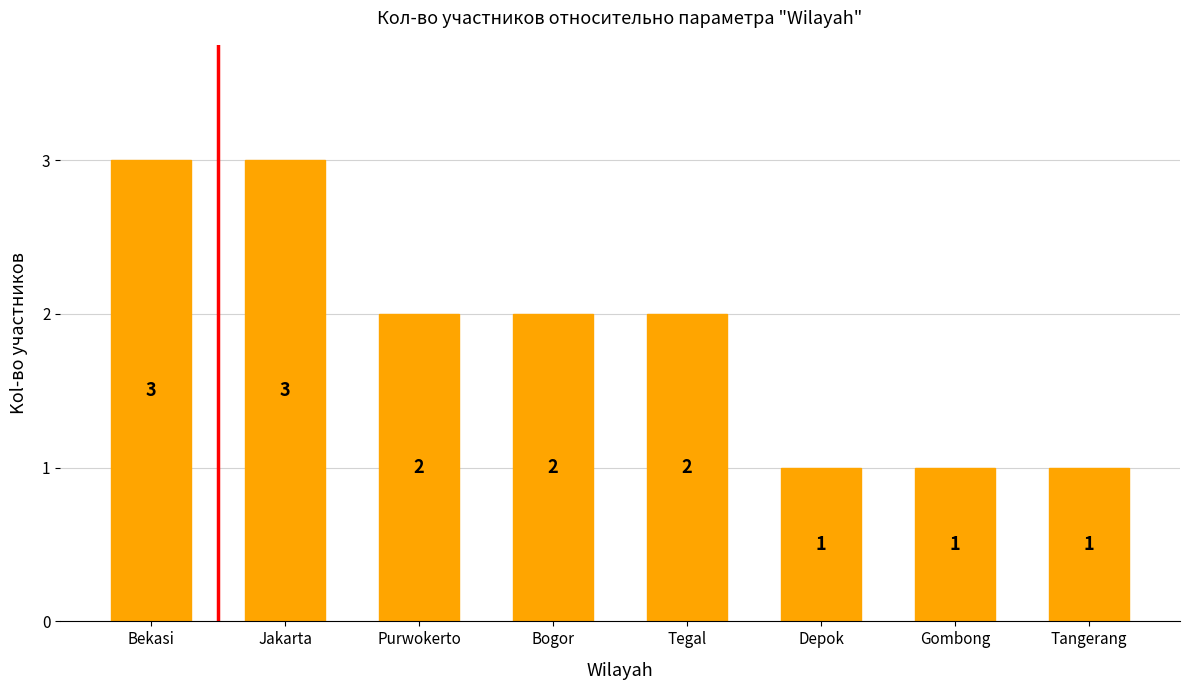

The value at Bogor is 2. True or false?

True